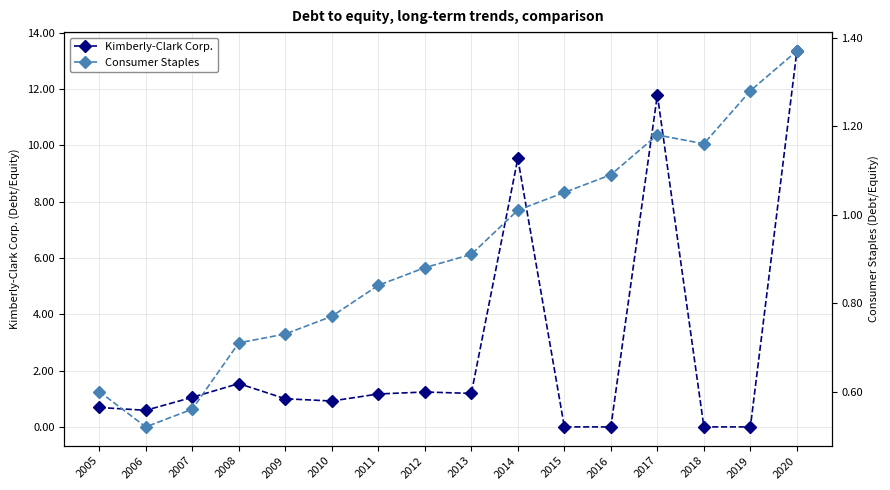

Reading right to left, list all the values displayed in this chart.

Kimberly-Clark Corp.: 13.4	0.0	0.0	11.8	0.0	0.0	9.5	1.2	1.2	1.2	0.9	1.0	1.5	1.1	0.6	0.7
Consumer Staples: 1.4	1.3	1.2	1.2	1.1	1.1	1.0	0.9	0.9	0.8	0.8	0.7	0.7	0.6	0.5	0.6